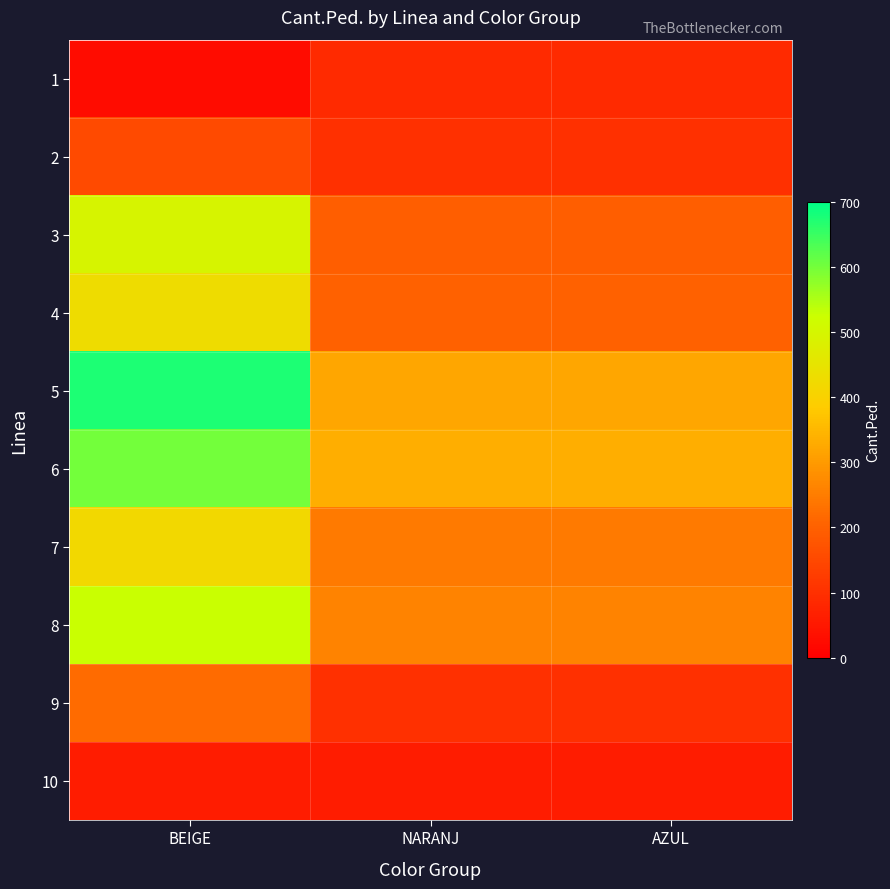

Reading left to right, what are all the values shown in this chart?

1: BEIGE=25	NARANJ=90	AZUL=90
2: BEIGE=155	NARANJ=100	AZUL=100
3: BEIGE=495	NARANJ=195	AZUL=195
4: BEIGE=430	NARANJ=200	AZUL=200
5: BEIGE=675	NARANJ=320	AZUL=320
6: BEIGE=600	NARANJ=335	AZUL=335
7: BEIGE=420	NARANJ=245	AZUL=245
8: BEIGE=525	NARANJ=260	AZUL=260
9: BEIGE=220	NARANJ=100	AZUL=100
10: BEIGE=60	NARANJ=60	AZUL=60